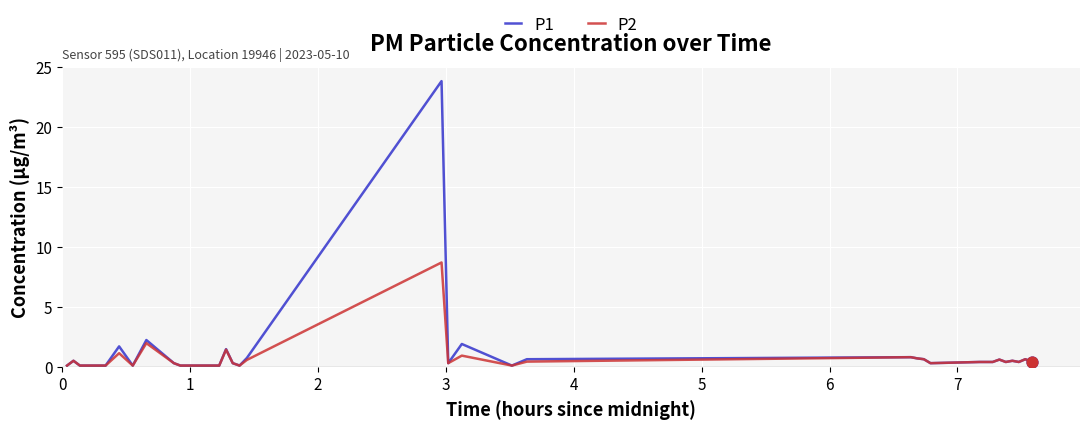

Which series has the largest total across all categories?

P1